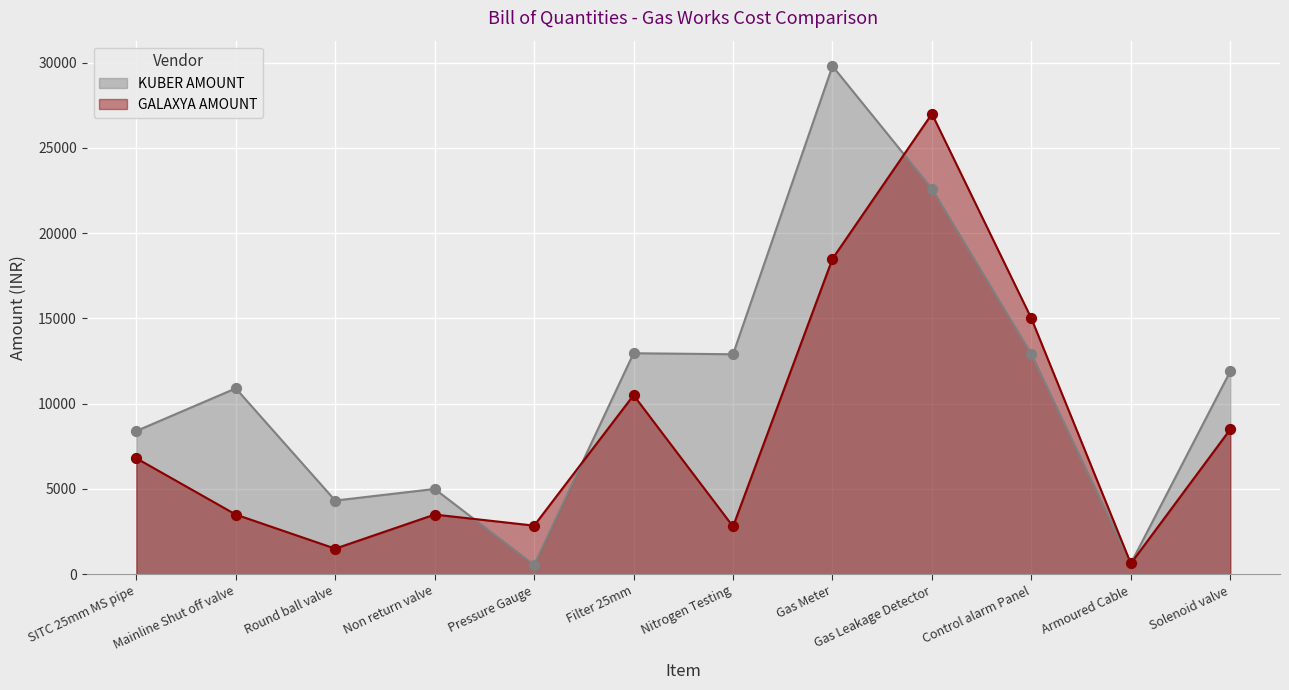

What are all the series names shown in the legend?

KUBER AMOUNT, GALAXYA AMOUNT